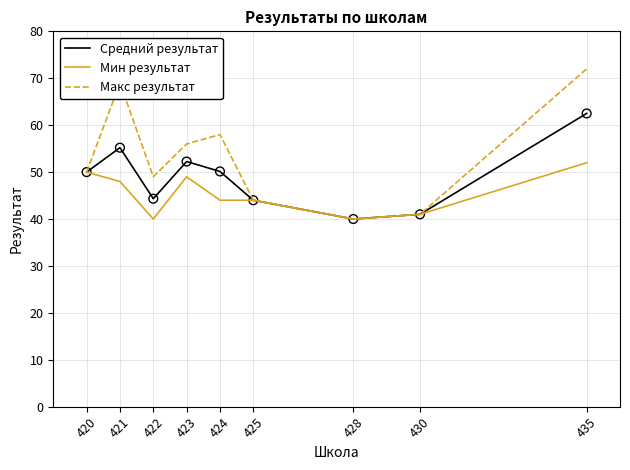

What is the difference between the highest and lowest values at 435?

20.0